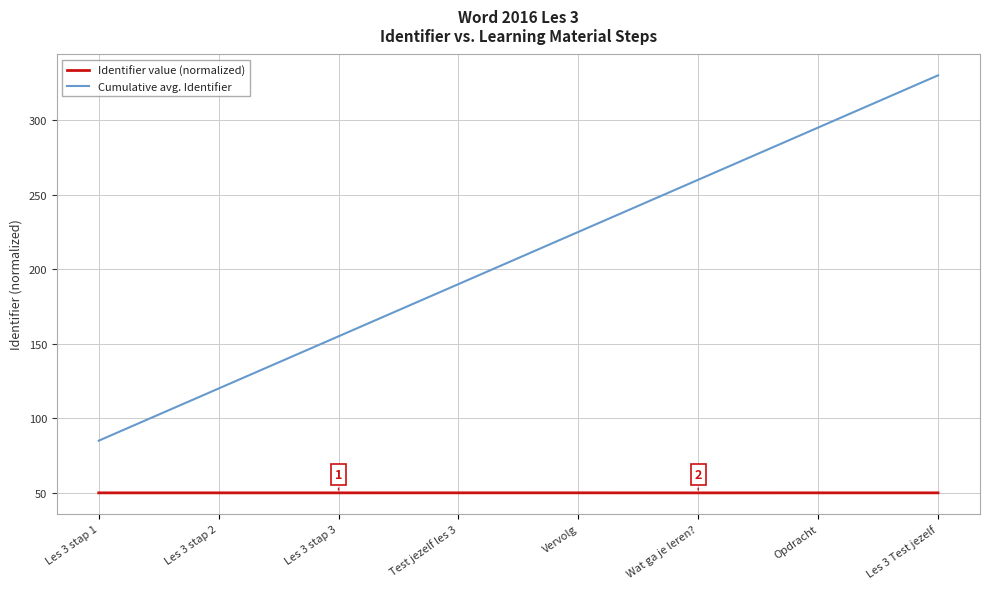

At Test jezelf les 3, list the series in order from smallest to largest.

Identifier value (normalized), Cumulative avg. Identifier